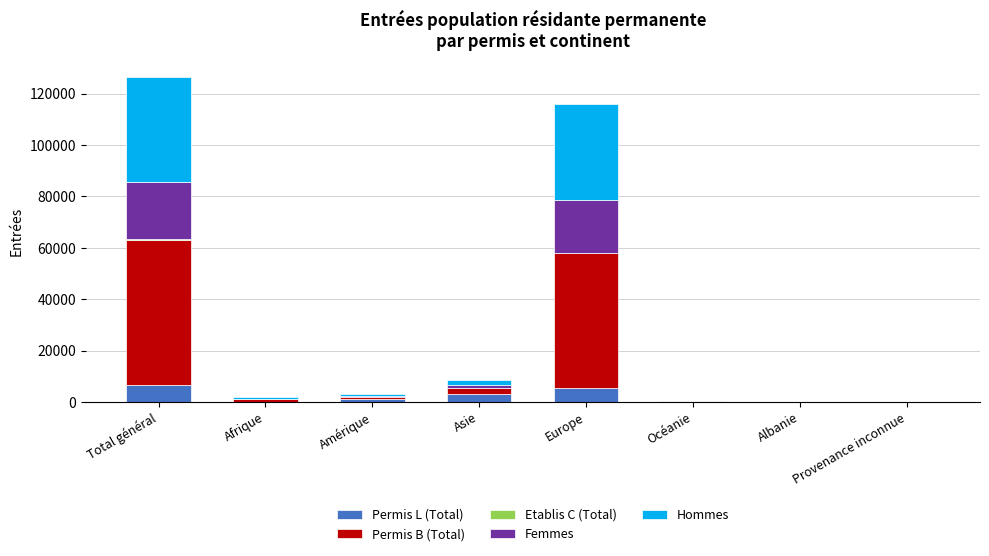

How many series are shown in this chart?

5